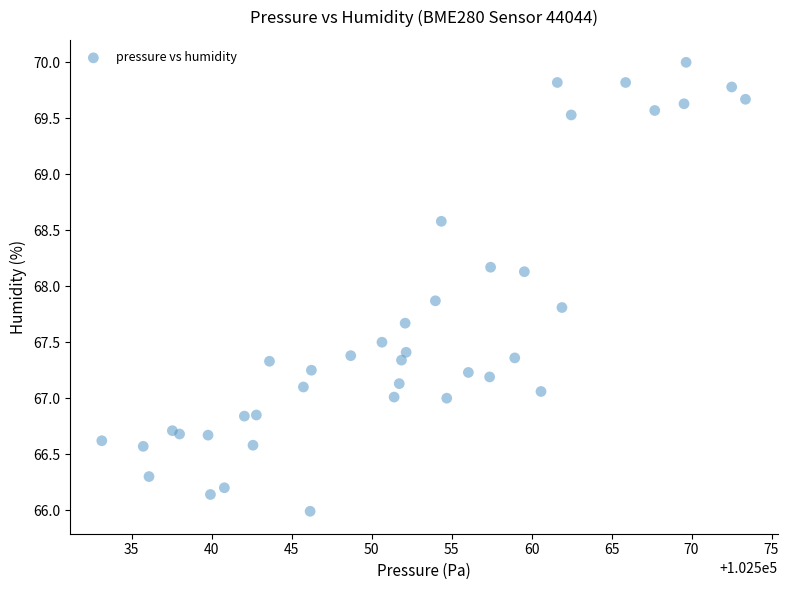

What is the range of X values (max minus min)?

40.2